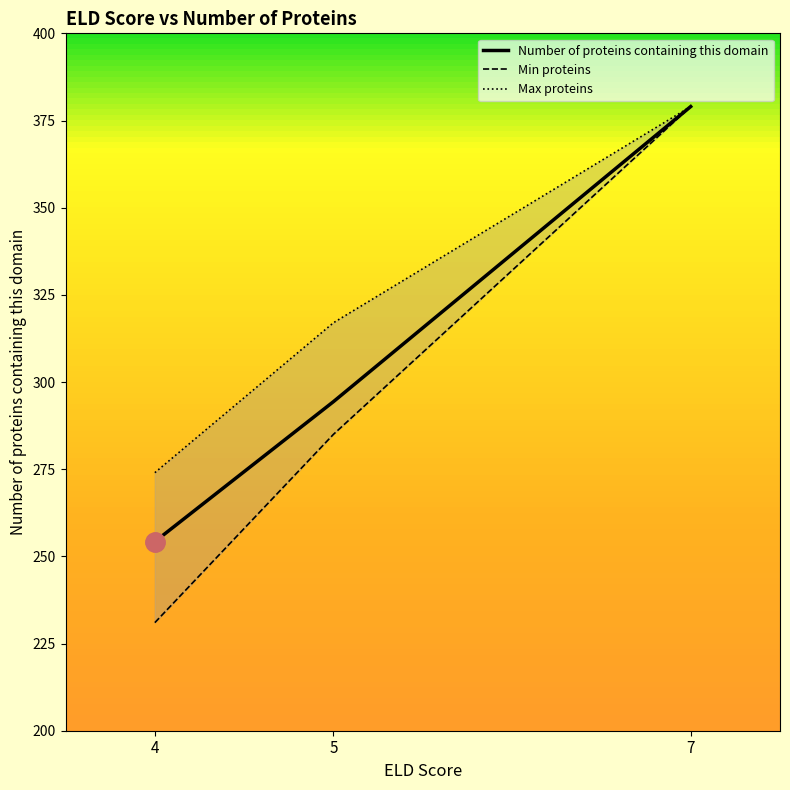

Which series changed the most between 5 and 7?

Min proteins